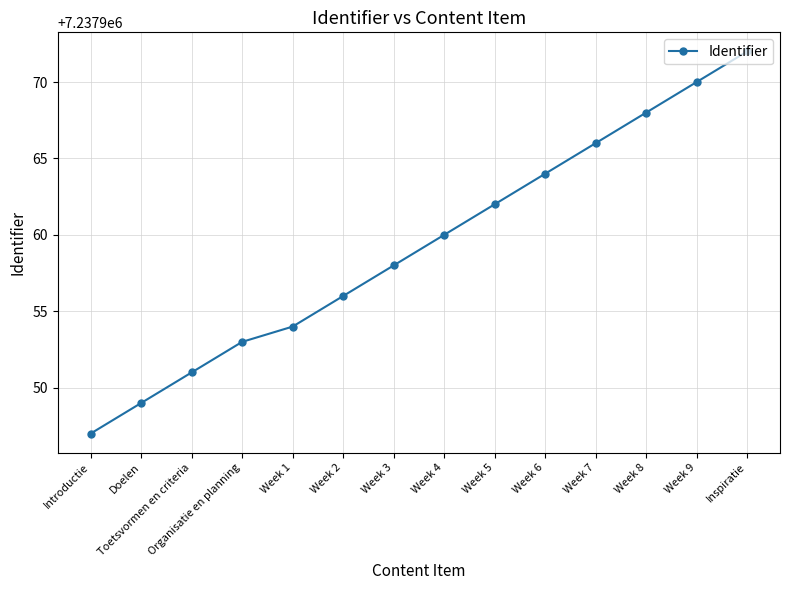

Which has a higher value, Week 6 or Inspiratie?

Inspiratie